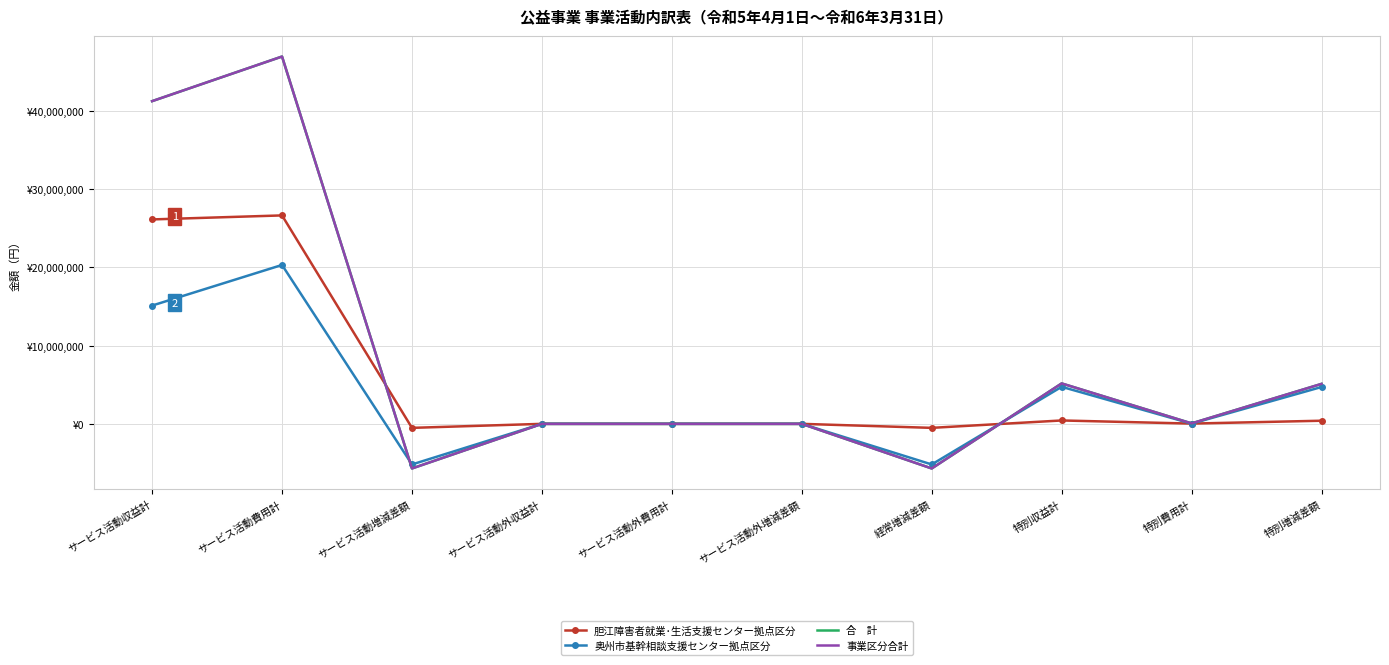

The 事業区分合計 series shows -5705300 at サービス活動増減差額. True or false?

True